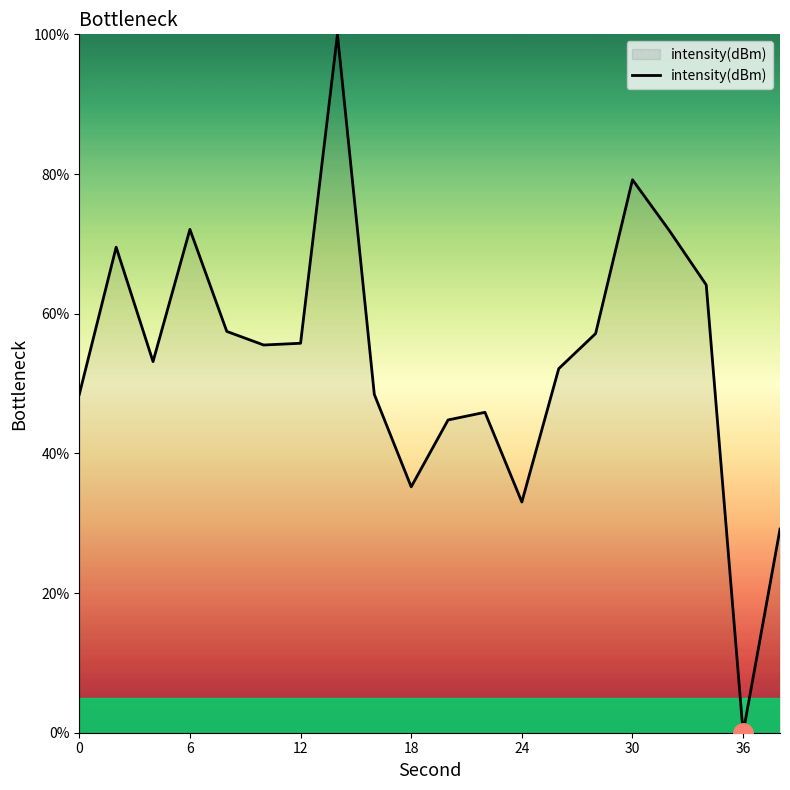

What is the greatest value displayed?

100.0